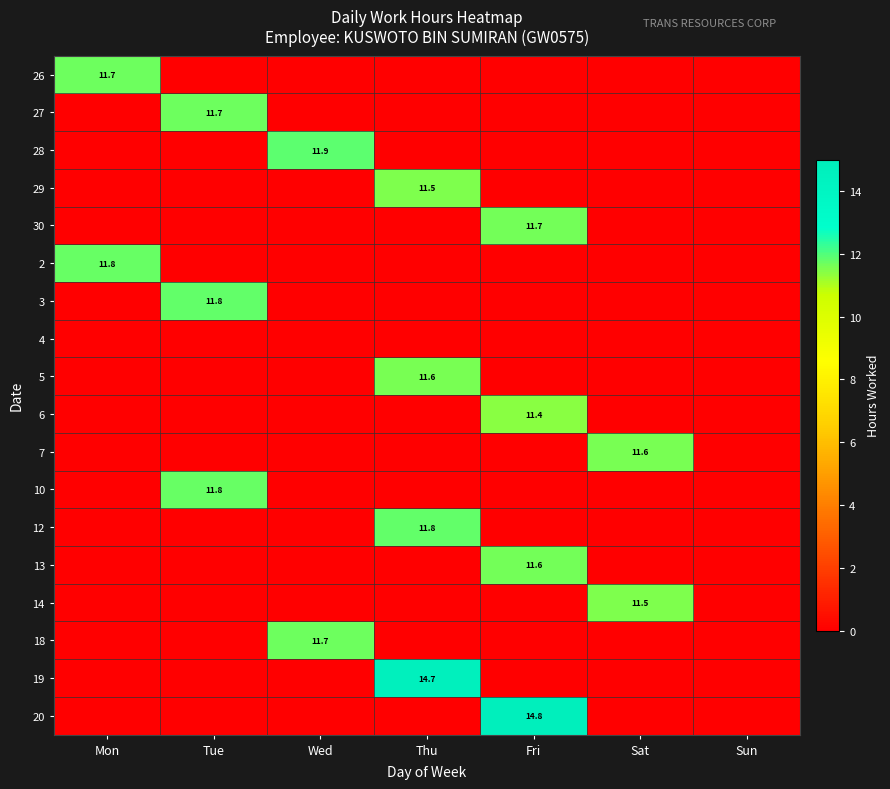

At how many categories does at least one series exceed 9?

6